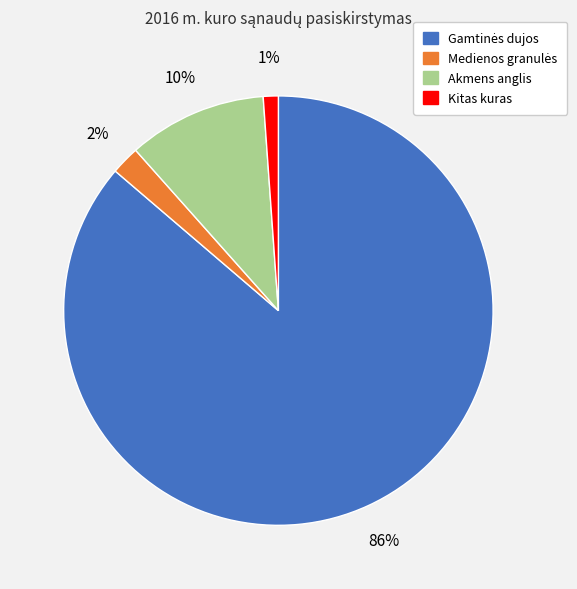

Does any single category account for the majority?

Yes